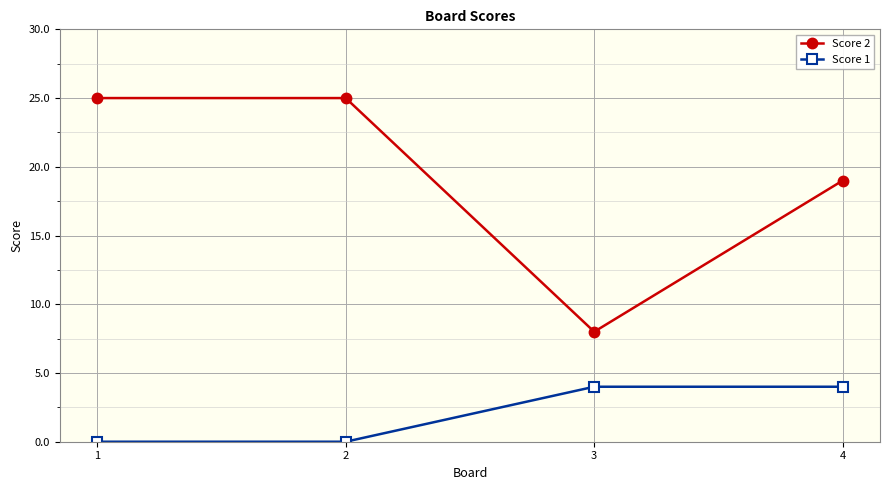

True or false: Score 1 and Score 2 cross at least once.

False